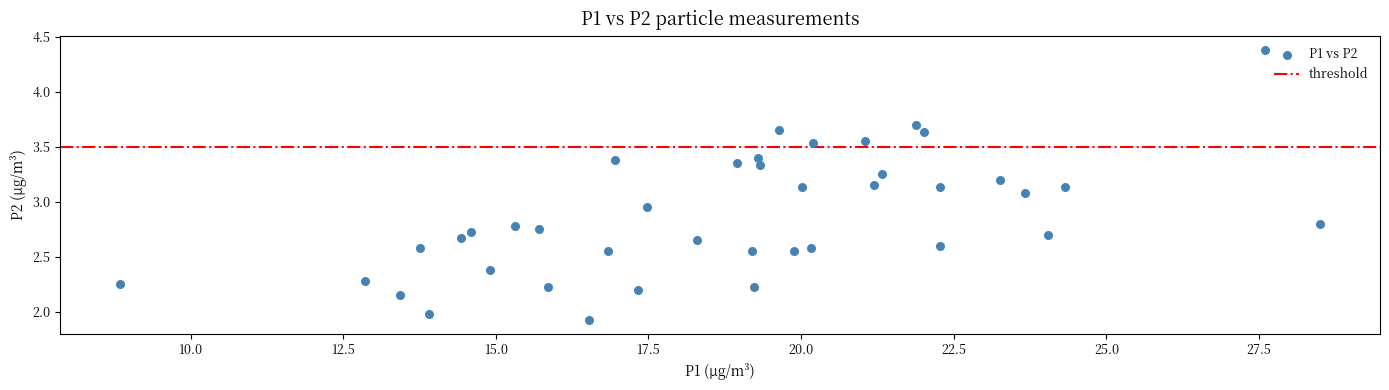

What is the range of X values (max minus min)?

19.6